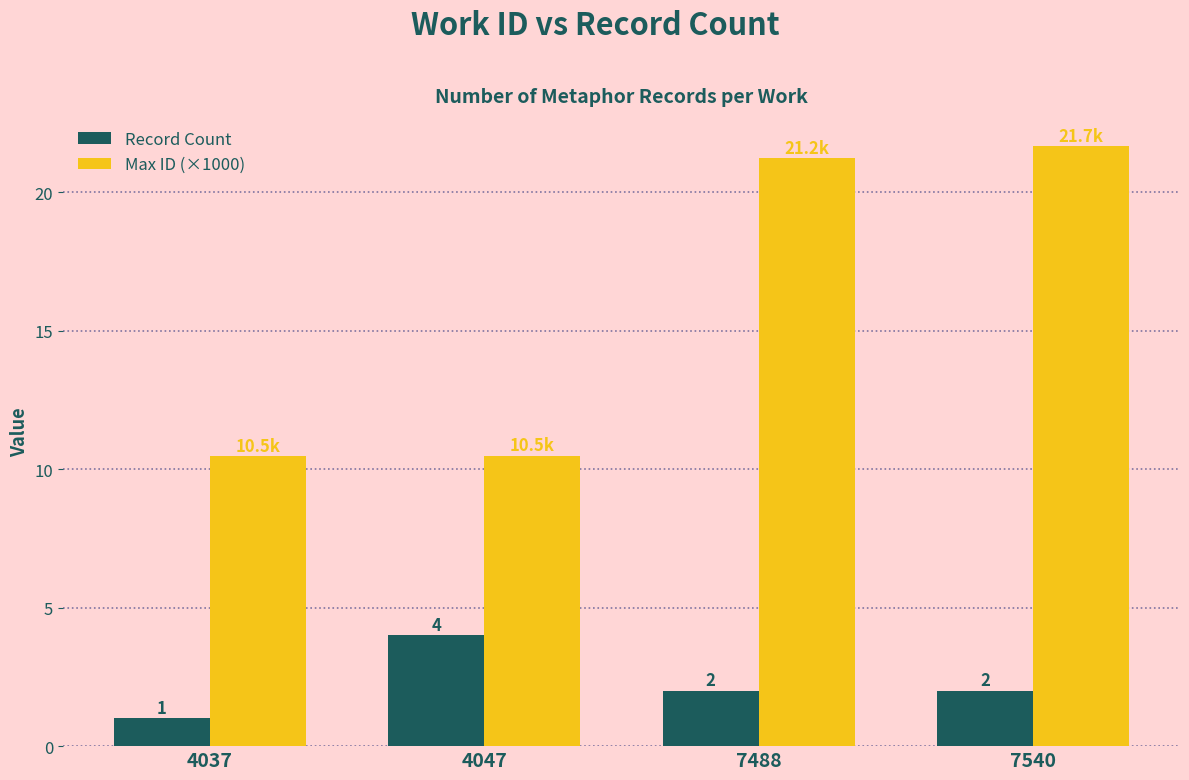

What is the sum of all Max ID (×1000) values?

63.8